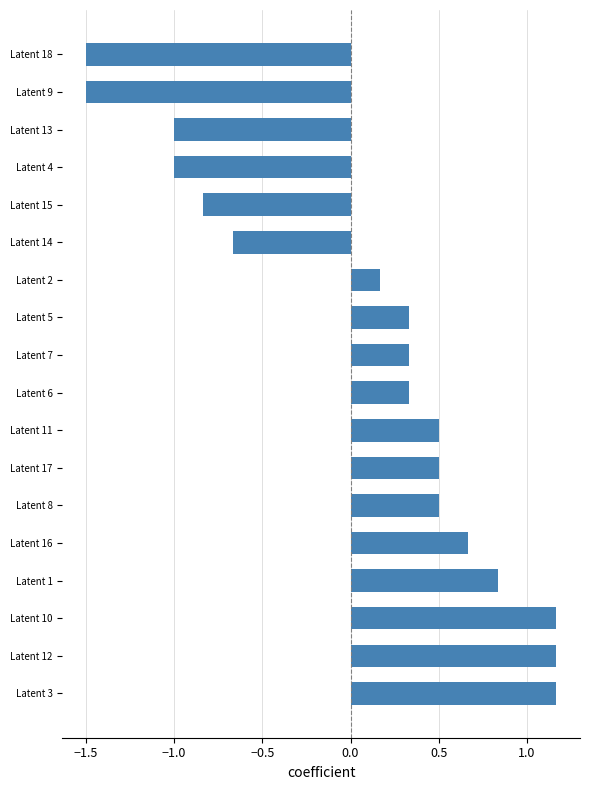

Where is the data nearest to the value 0?

Latent 2